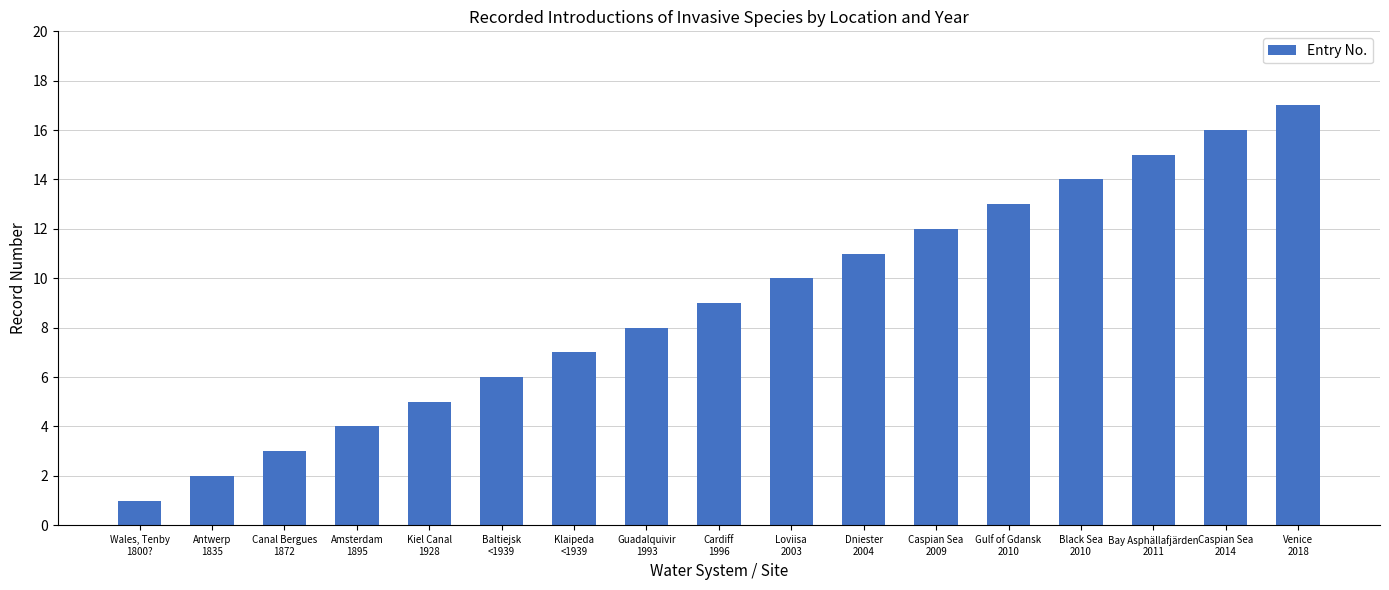

Reading right to left, extract all data points from this chart.

Venice
2018=17	Caspian Sea
2014=16	Bay Asphällafjärden
2011=15	Black Sea
2010=14	Gulf of Gdansk
2010=13	Caspian Sea
2009=12	Dniester
2004=11	Loviisa
2003=10	Cardiff
1996=9	Guadalquivir
1993=8	Klaipeda
<1939=7	Baltiejsk
<1939=6	Kiel Canal
1928=5	Amsterdam
1895=4	Canal Bergues
1872=3	Antwerp
1835=2	Wales, Tenby
1800?=1